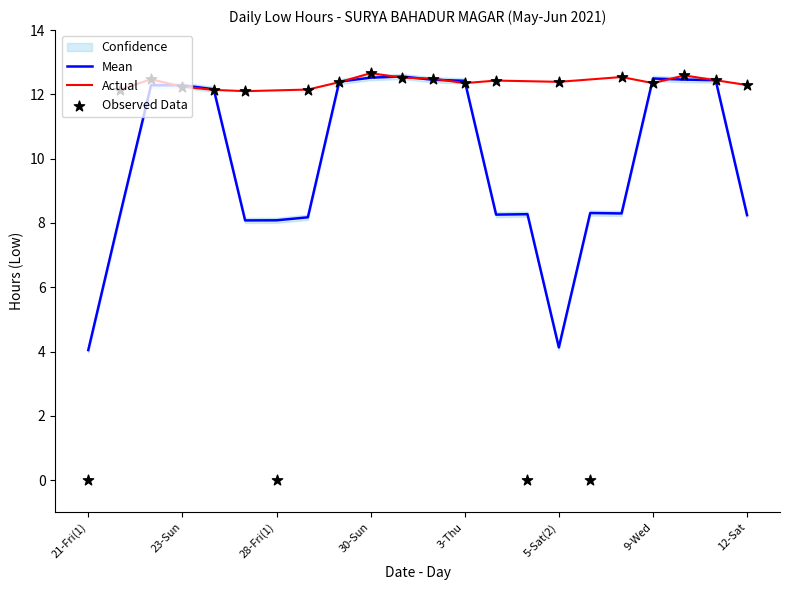

Which has a higher value, 21-Fri(2) or 27-Thu?

21-Fri(2)